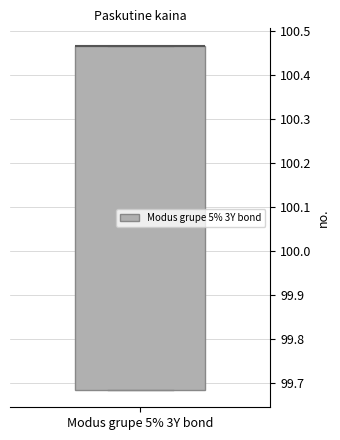

Read this box plot against the y-axis: the position of the median line, the range covered by the box, and the ends of both whiskers. The values are not printed on the chart, so give them approximately, as read against the axis.

median 100.47 (drawn on the box's upper edge), box 99.68 to 100.47, whiskers 99.68 to 100.47